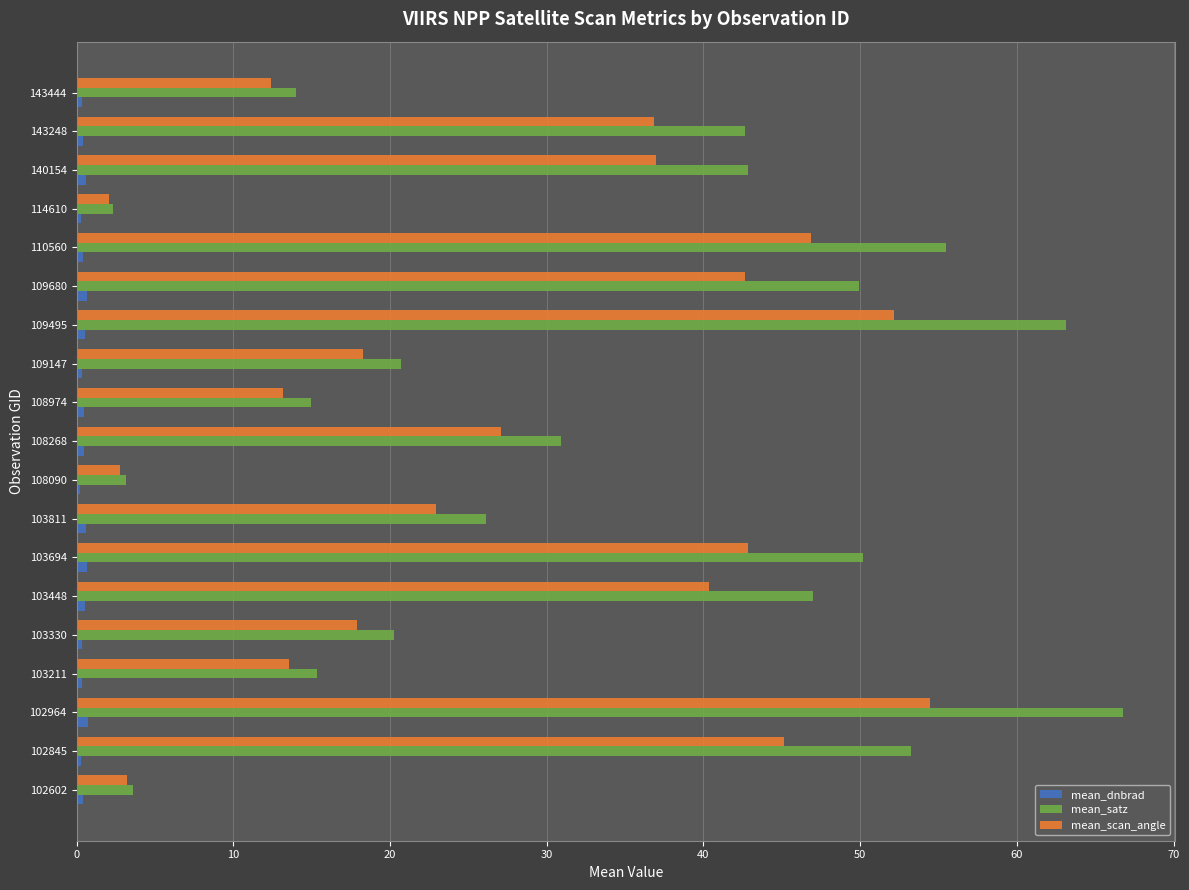

Is it true that mean_satz equals 30.9 at 108268?

True